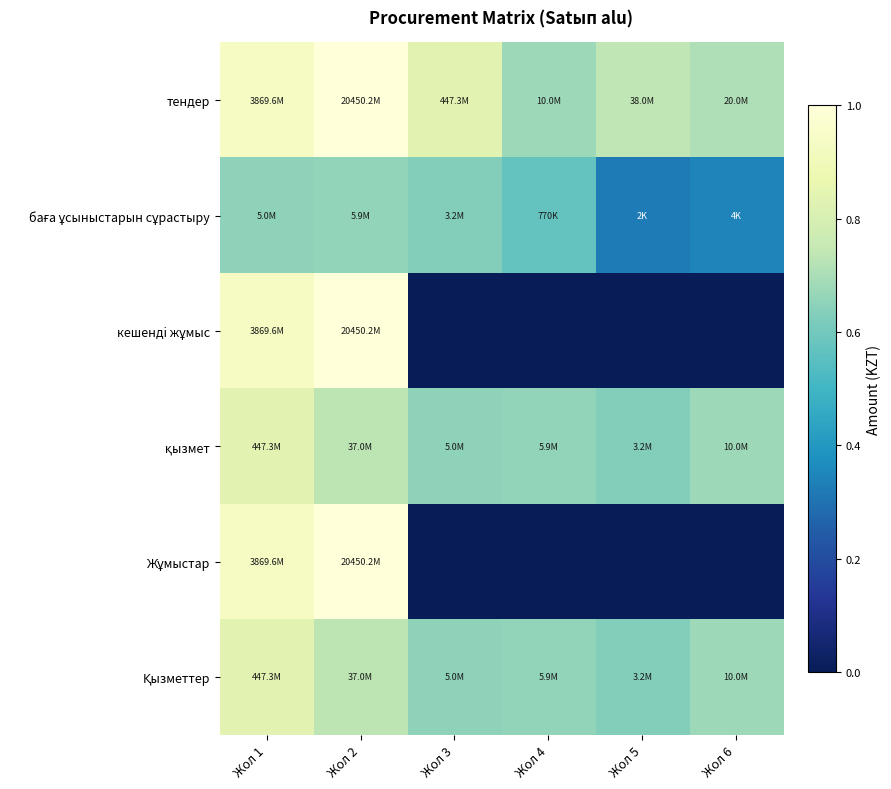

What is the total value across all series at Жол 5?

2.3